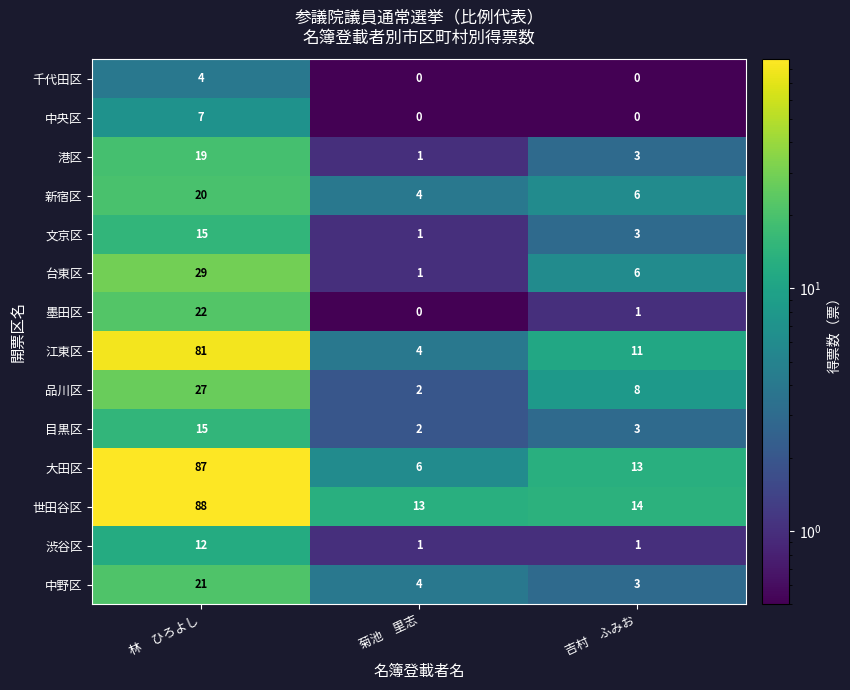

What is the average value of the 新宿区 series?

10